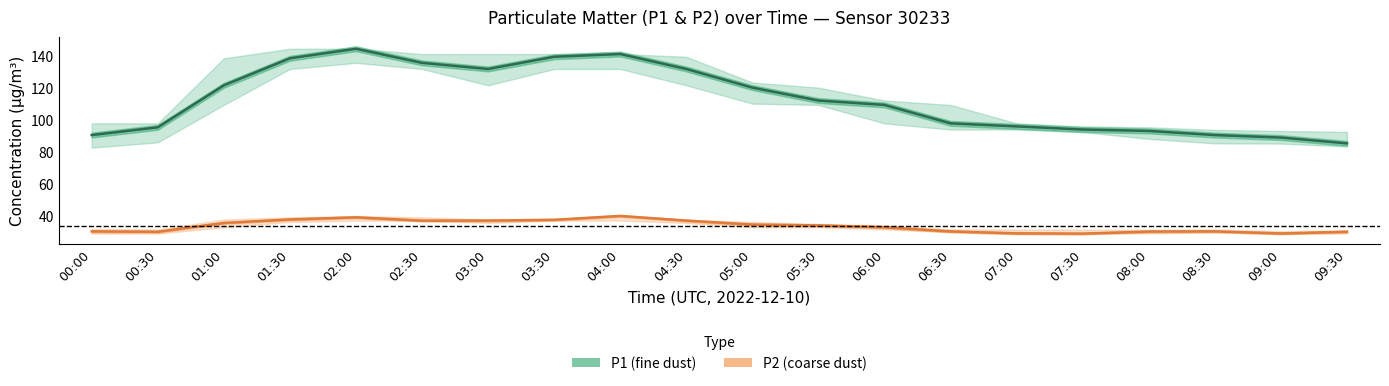

Reading left to right, transcribe all the data shown in this chart.

P1: 00:00=90.3	00:30=95.2	01:00=121.4	01:30=138.3	02:00=144.2	02:30=135.4	03:00=131.6	03:30=139.2	04:00=140.9	04:30=131.6	05:00=120.0	05:30=111.9	06:00=109.2	06:30=97.7	07:00=95.8	07:30=93.8	08:00=92.9	08:30=90.3	09:00=88.8	09:30=85.2
P1_upper: 00:00=97.7	00:30=97.7	01:00=138.3	01:30=144.2	02:00=144.2	02:30=140.9	03:00=140.9	03:30=140.9	04:00=140.9	04:30=139.2	05:00=123.2	05:30=120.0	06:00=111.9	06:30=109.2	07:00=97.7	07:30=95.8	08:00=95.2	08:30=93.6	09:00=92.9	09:30=92.3
P1_lower: 00:00=82.5	00:30=85.8	01:00=109.2	01:30=131.6	02:00=135.4	02:30=131.6	03:00=121.4	03:30=131.6	04:00=131.6	04:30=121.4	05:00=110.0	05:30=109.2	06:00=97.7	06:30=93.8	07:00=93.8	07:30=92.3	08:00=88.0	08:30=85.2	09:00=85.0	09:30=83.2
P2: 00:00=30.2	00:30=30.0	01:00=35.5	01:30=37.7	02:00=39.0	02:30=36.9	03:00=37.0	03:30=37.5	04:00=39.9	04:30=37.0	05:00=34.5	05:30=34.0	06:00=32.8	06:30=30.2	07:00=29.0	07:30=28.8	08:00=30.1	08:30=30.2	09:00=28.9	09:30=30.0
P2_upper: 00:00=31.8	00:30=31.4	01:00=37.7	01:30=39.0	02:00=39.9	02:30=39.0	03:00=37.7	03:30=37.5	04:00=39.9	04:30=37.5	05:00=36.1	05:30=34.9	06:00=34.0	06:30=31.5	07:00=31.4	07:30=31.4	08:00=31.2	08:30=31.4	09:00=30.3	09:30=30.9
P2_lower: 00:00=28.8	00:30=28.8	01:00=32.8	01:30=36.1	02:00=36.9	02:30=36.9	03:00=35.5	03:30=36.9	04:00=37.0	04:30=35.5	05:00=32.8	05:30=32.8	06:00=31.5	06:30=29.7	07:00=28.8	07:30=28.8	08:00=29.0	08:30=29.6	09:00=28.9	09:30=28.8